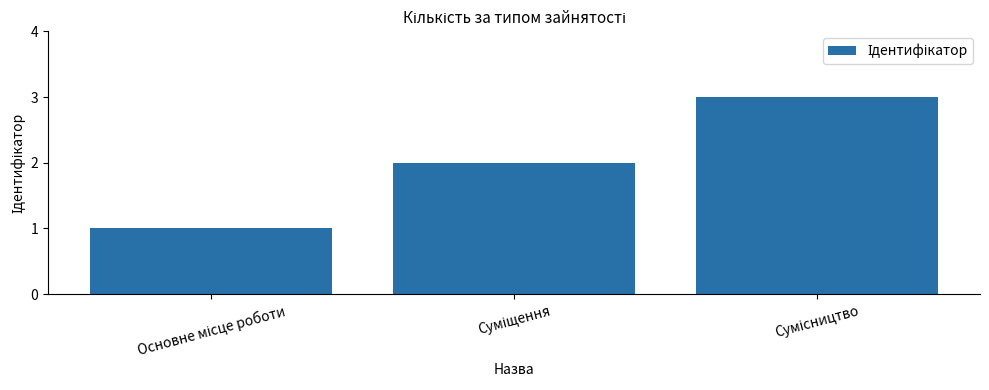

What is the sum of all values?

6